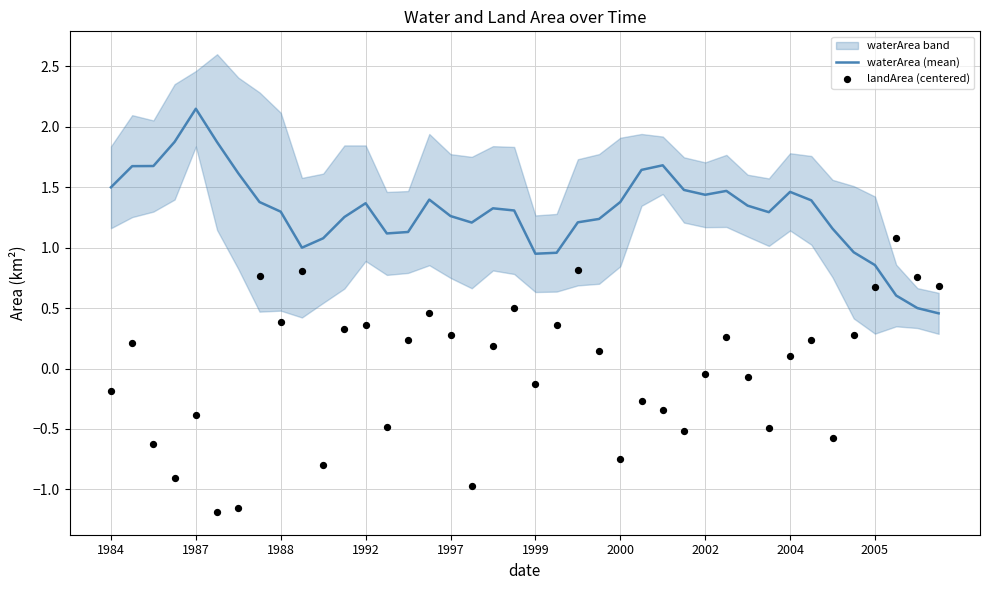

What is the total value across all series at 38?

1.3